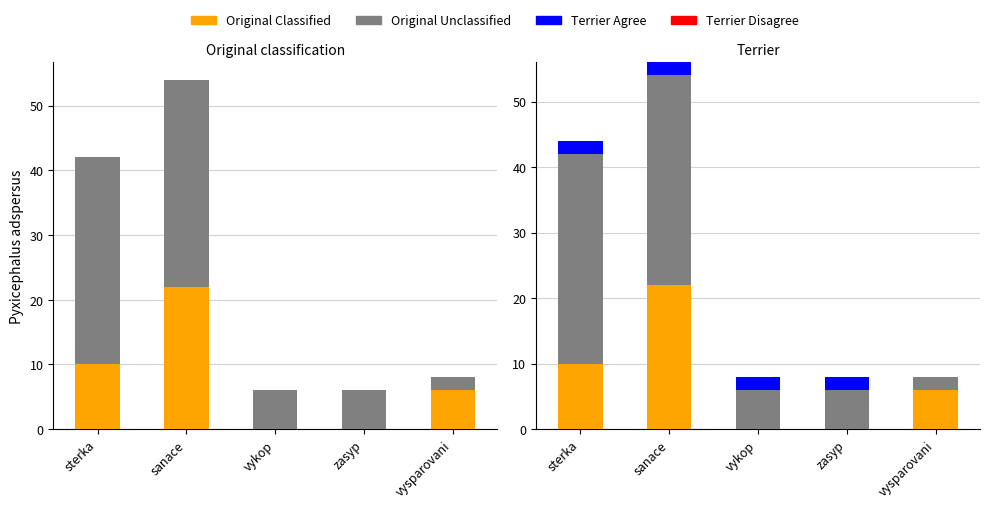

What is the difference between the second highest and minimum values in the Original Classified series?

10